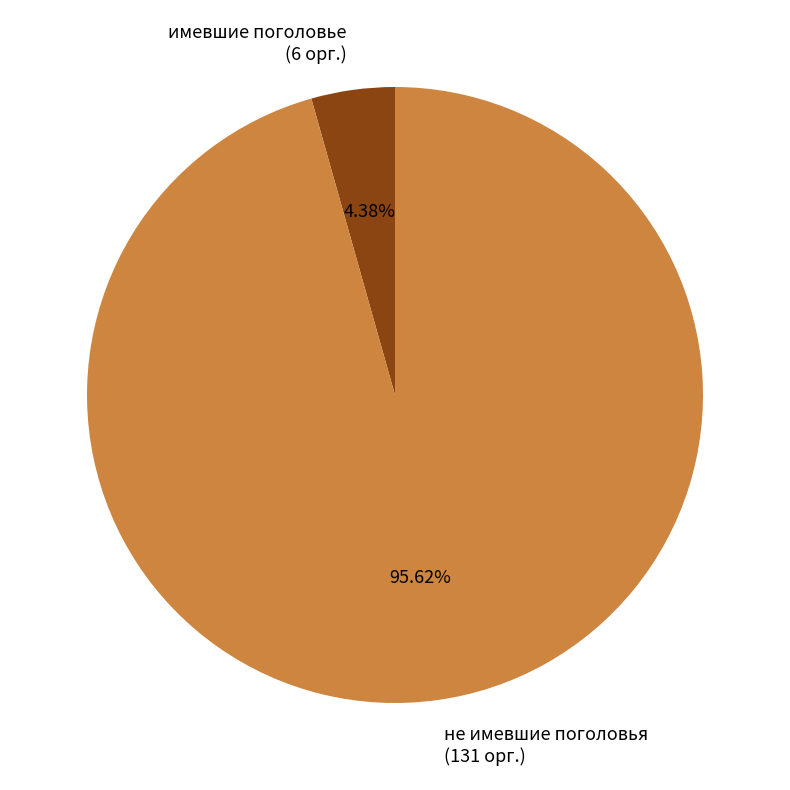

Between не имевшие поголовья (131 орг.) and имевшие поголовье (6 орг.), which is larger?

не имевшие поголовья (131 орг.)